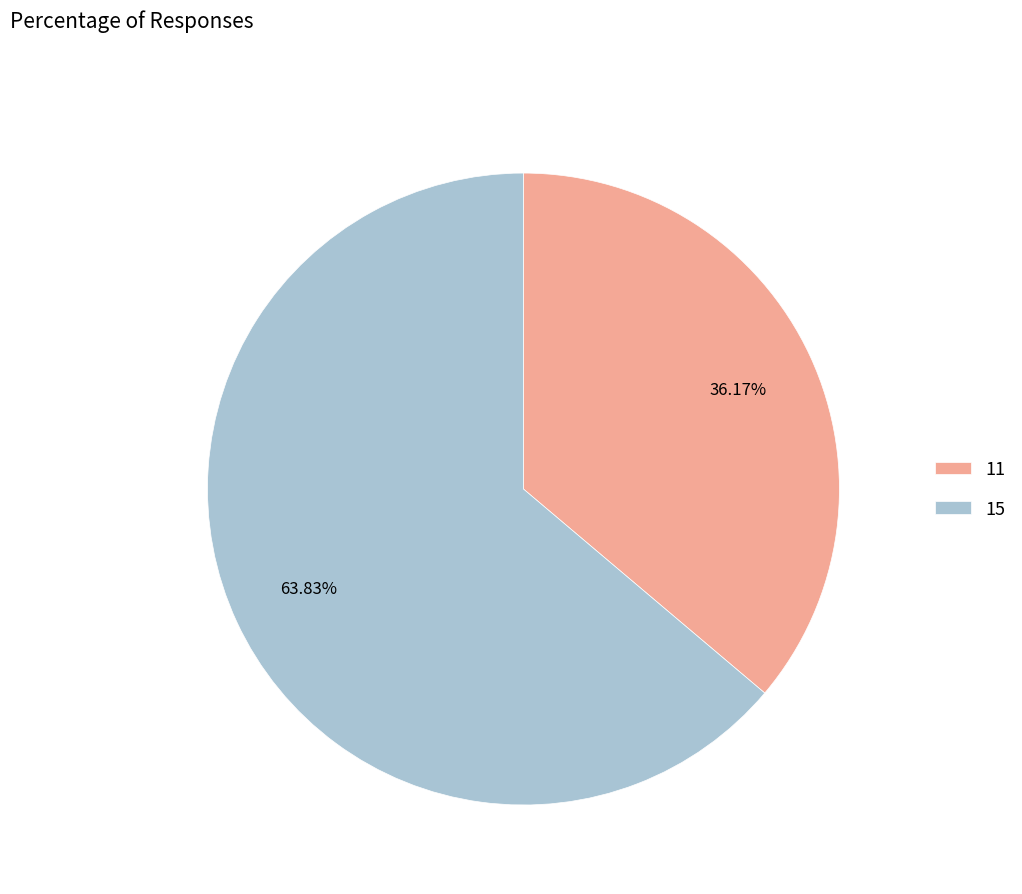

To the nearest percent, what percentage of the pie is 15?

64%